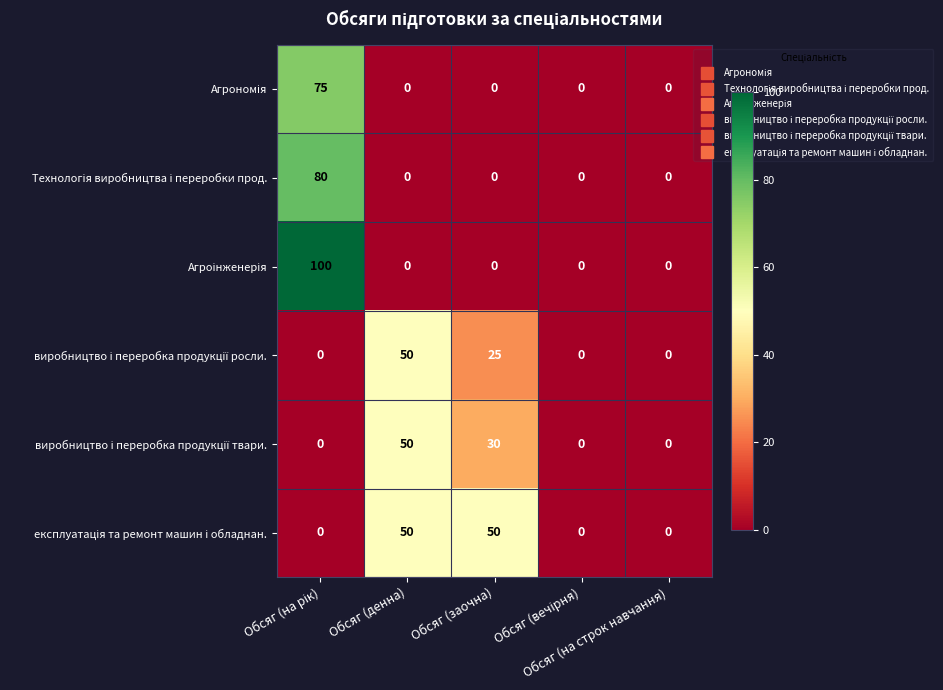

What is the greatest value displayed?

100